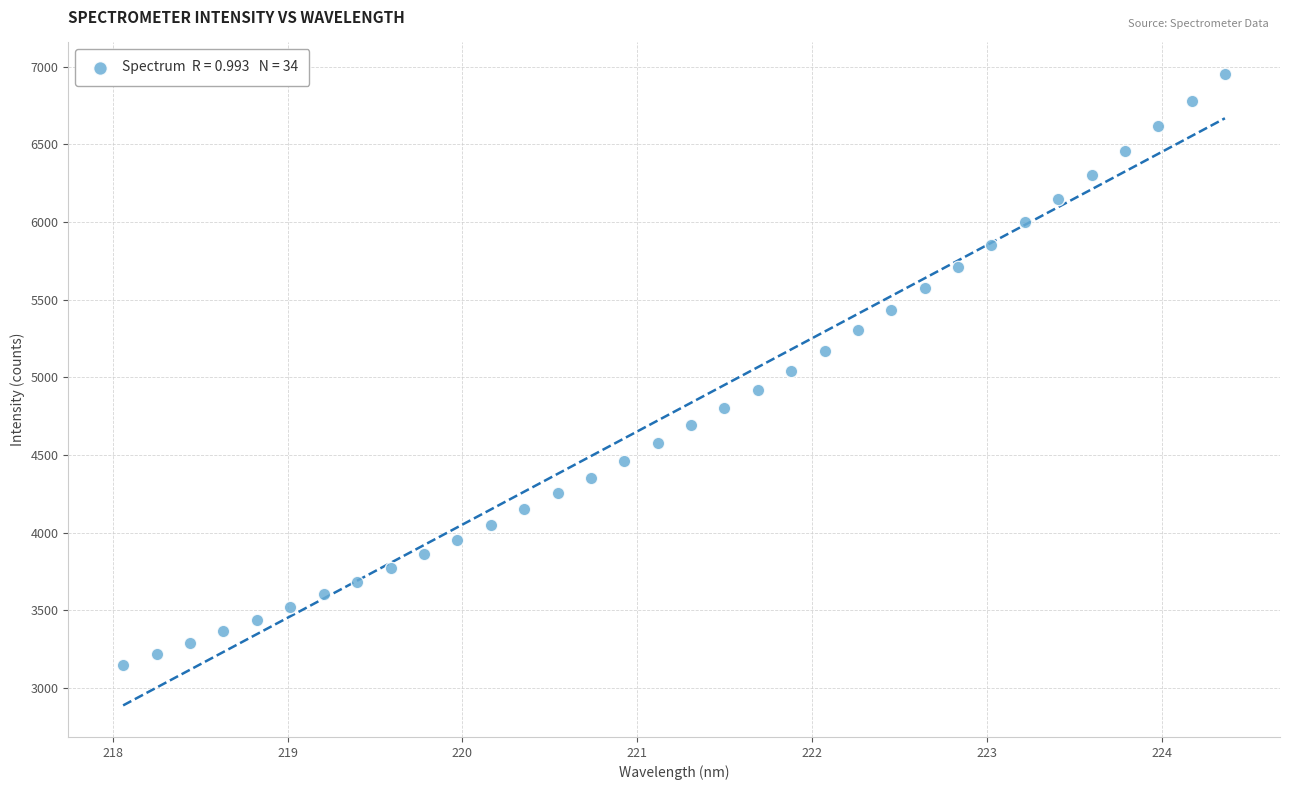

What is the range of Y values (max minus min)?

3802.7